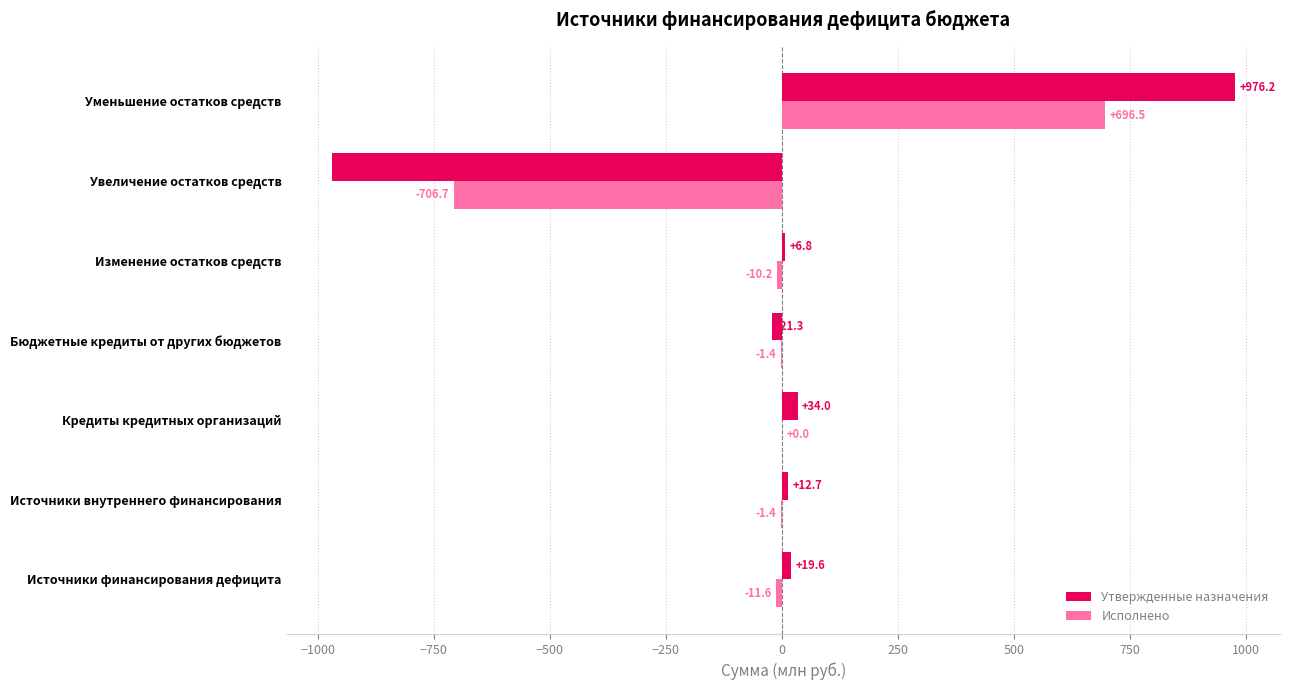

Which category has the highest value across all series?

Уменьшение остатков средств